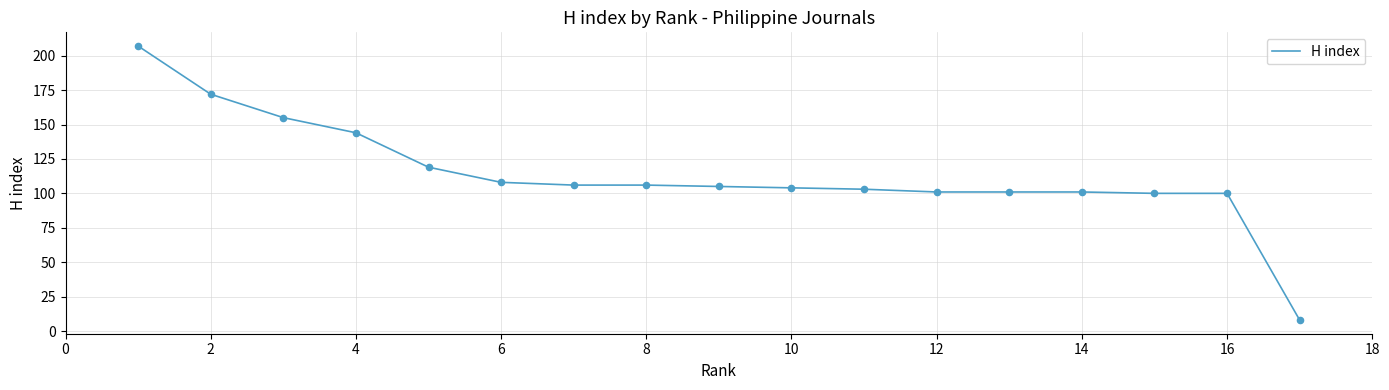

What is the maximum value shown in the chart?

207